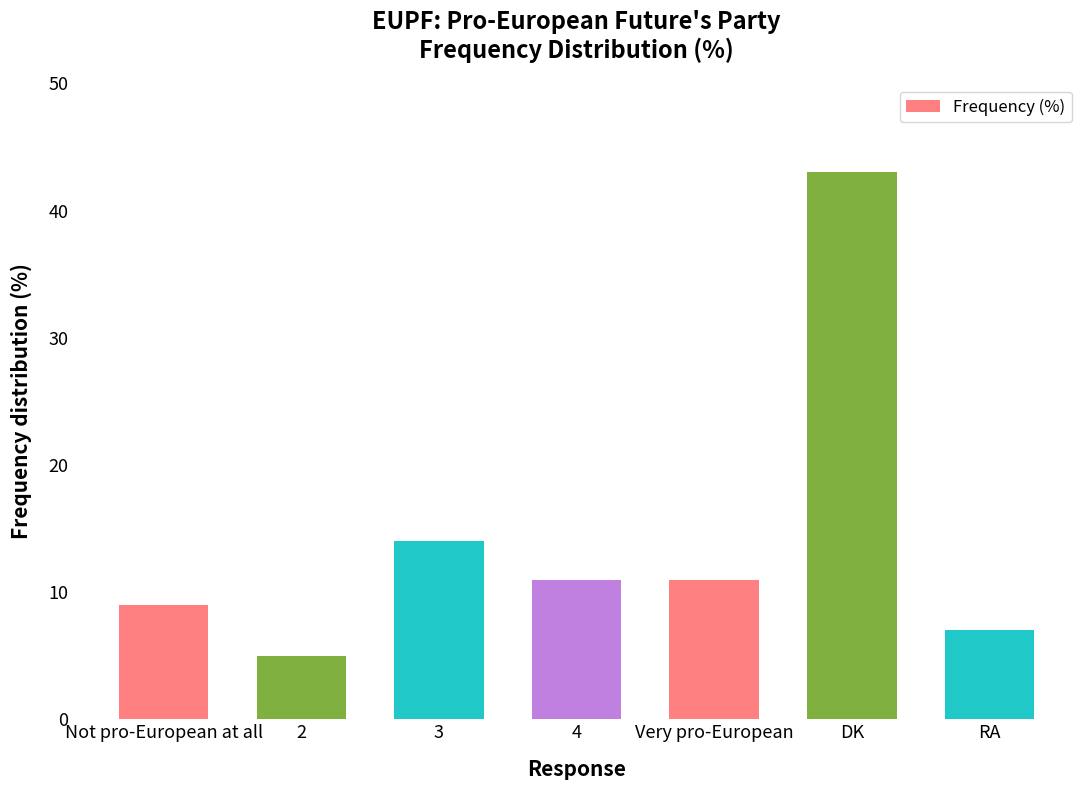

Where is the data nearest to the value 24?

3